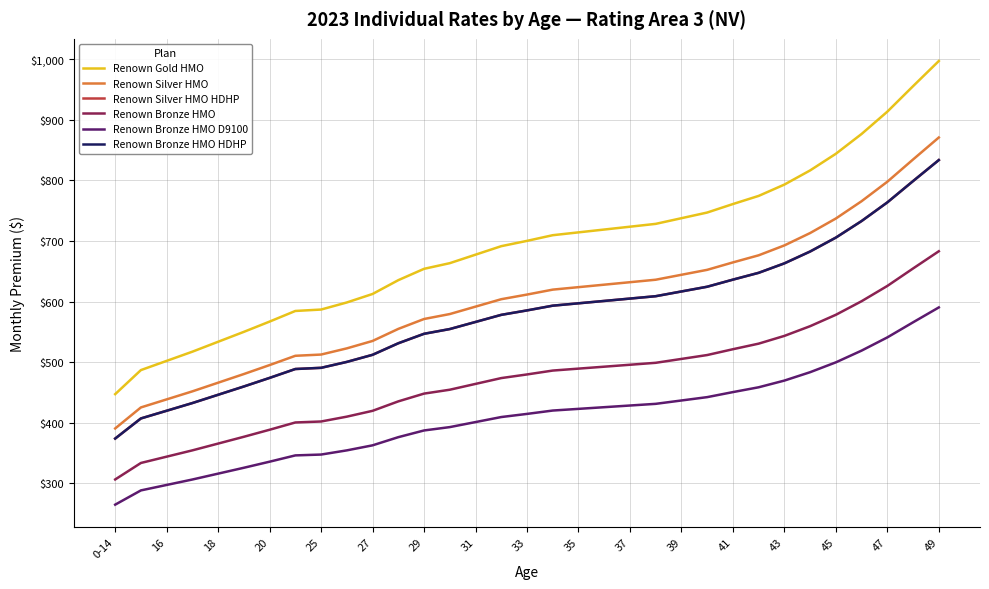

Does the chart have visible grid lines?

Yes